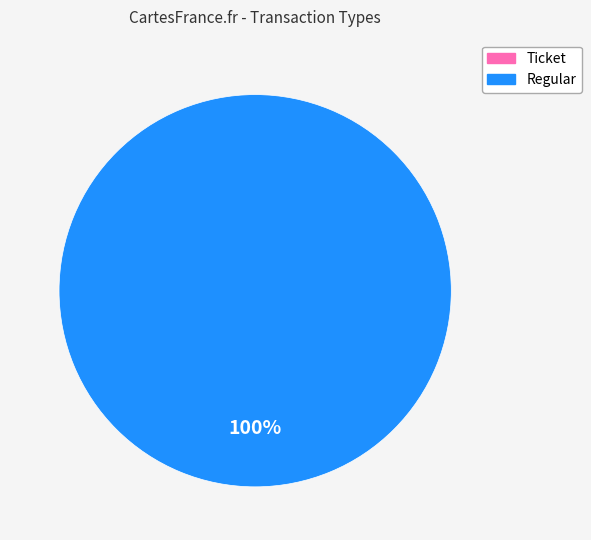

Does any single category account for the majority?

Yes